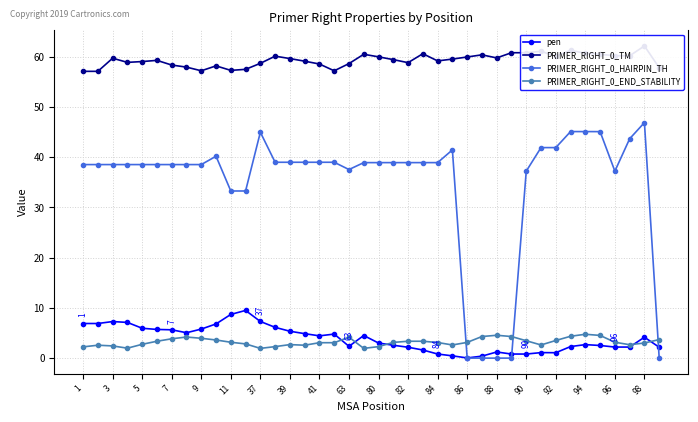

In PRIMER_RIGHT_0_TM, how many points are lower than both neighbors (excluding endpoints)?

8